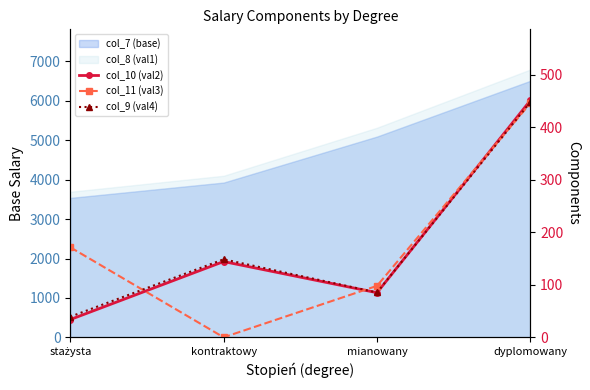

How many data points does each series have?

4